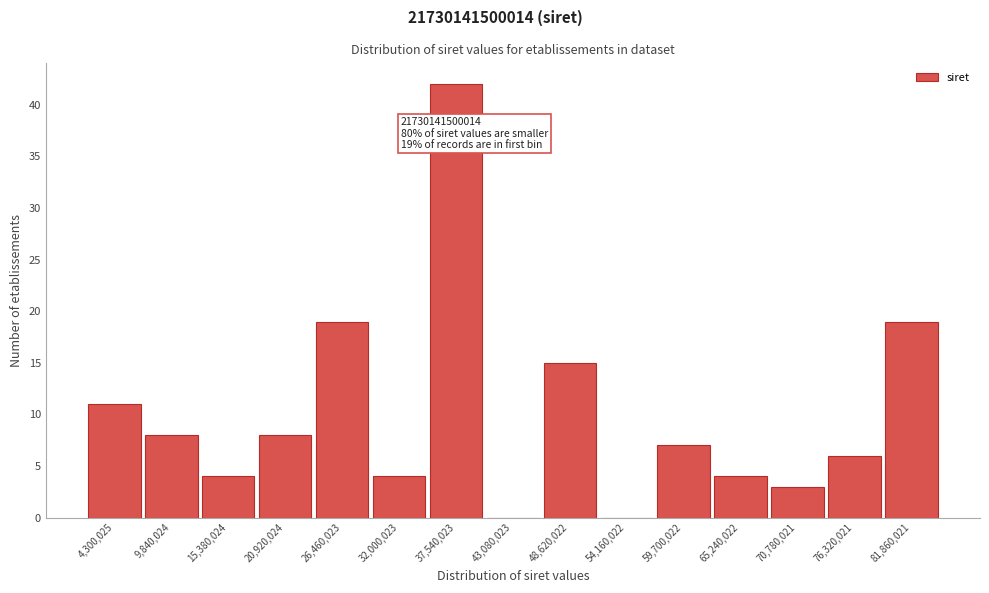

Reading left to right, what are all the values shown in this chart?

4,300,025=11	9,840,024=8	15,380,024=4	20,920,024=8	26,460,023=19	32,000,023=4	37,540,023=42	43,080,023=0	48,620,022=15	54,160,022=0	59,700,022=7	65,240,022=4	70,780,021=3	76,320,021=6	81,860,021=19